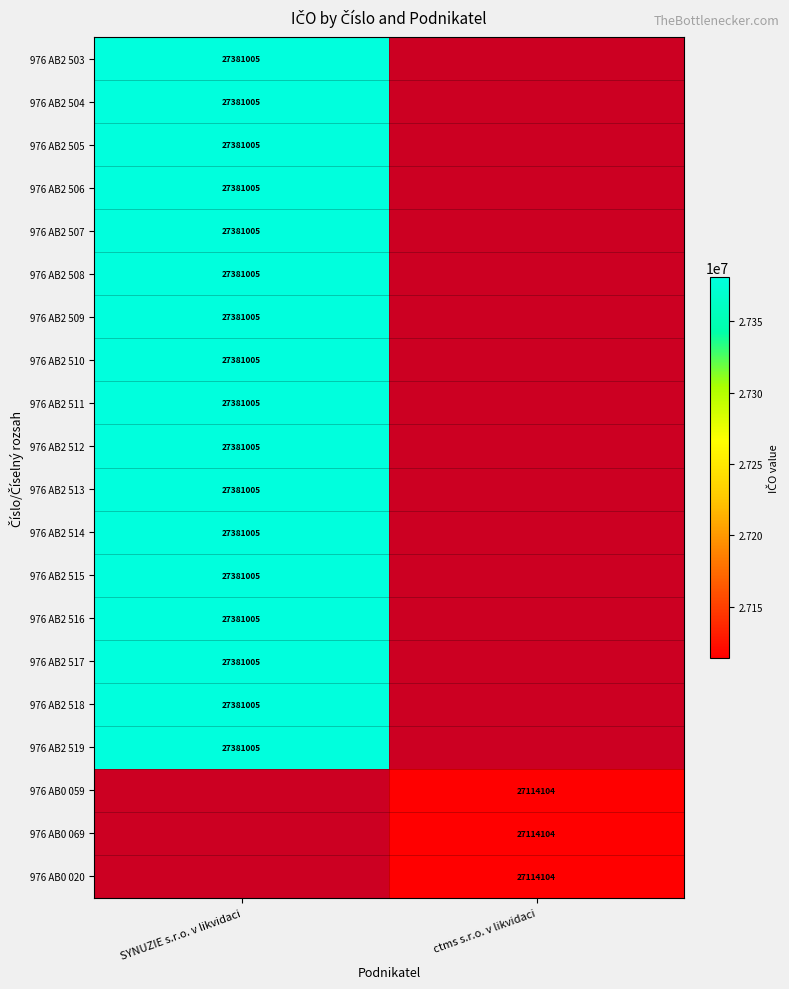

The value of 976 AB2 503 at SYNUZIE s.r.o. v likvidaci is 16768327. True or false?

False